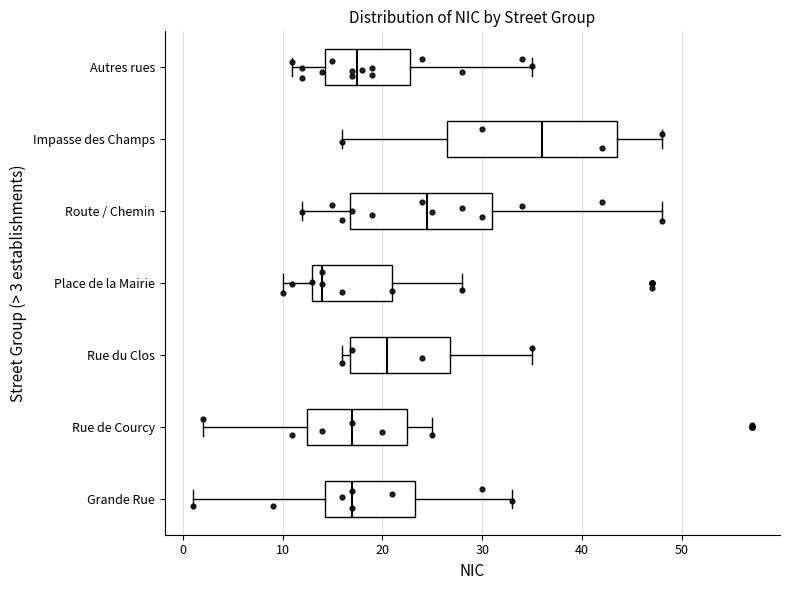

Where is the left edge of the box for Impasse des Champs on the x-axis? The values are not printed on the chart, so give them approximately, as read against the axis.

27